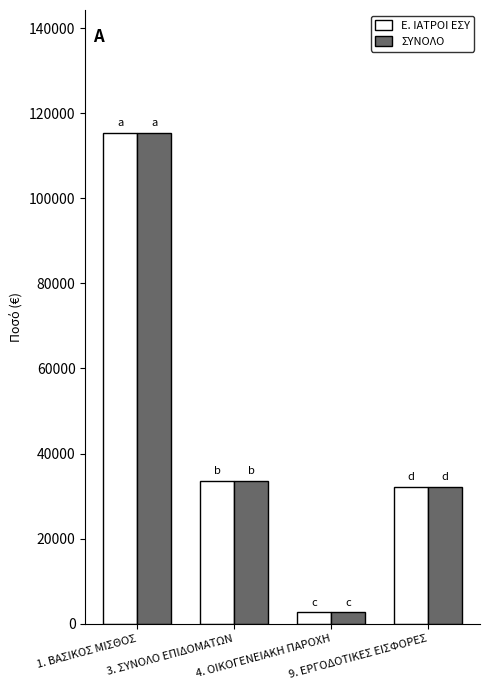

The value of ΣΥΝΟΛΟ at 1. ΒΑΣΙΚΟΣ ΜΙΣΘΟΣ is 115406.5. True or false?

True